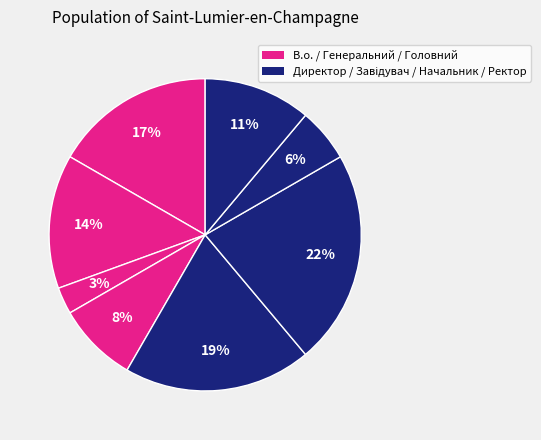

To the nearest percent, what is the average slice percentage?

12%